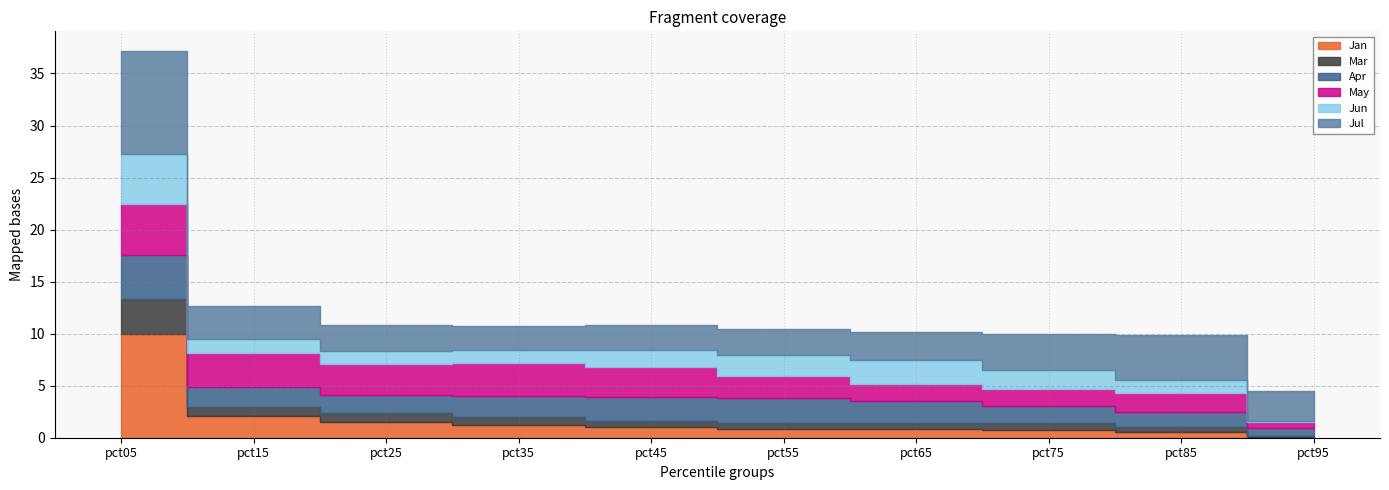

Reading right to left, list all the values displayed in this chart.

Jan: pct95=0.1	pct85=0.6	pct75=0.7	pct65=0.8	pct55=0.8	pct45=1.0	pct35=1.2	pct25=1.6	pct15=2.1	pct05=10.0
Mar: pct95=0.1	pct85=0.5	pct75=0.7	pct65=0.6	pct55=0.6	pct45=0.6	pct35=0.8	pct25=0.8	pct15=0.8	pct05=3.4
Apr: pct95=0.8	pct85=1.4	pct75=1.6	pct65=2.1	pct55=2.4	pct45=2.2	pct35=2.0	pct25=1.8	pct15=1.9	pct05=4.2
May: pct95=0.5	pct85=1.8	pct75=1.6	pct65=1.7	pct55=2.2	pct45=2.9	pct35=3.2	pct25=3.0	pct15=3.3	pct05=4.9
Jun: pct95=0.1	pct85=1.3	pct75=1.9	pct65=2.3	pct55=1.9	pct45=1.6	pct35=1.2	pct25=1.2	pct15=1.3	pct05=4.7
Jul: pct95=2.9	pct85=4.3	pct75=3.4	pct65=2.7	pct55=2.6	pct45=2.4	pct35=2.3	pct25=2.5	pct15=3.2	pct05=10.0